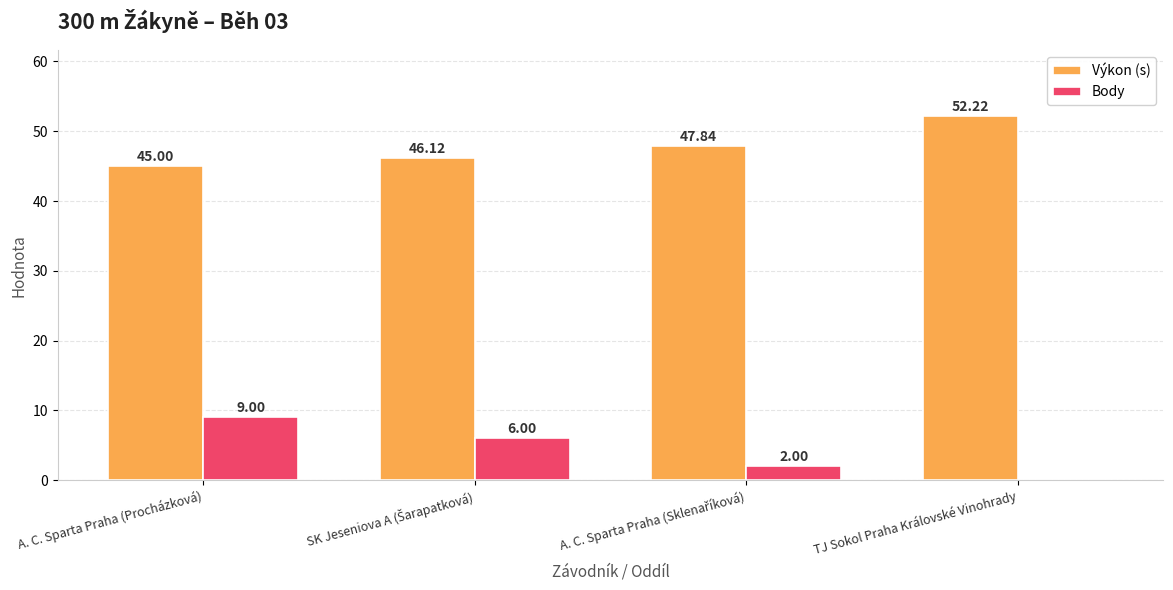

Which category has the highest value in the Výkon (s) series?

TJ Sokol Praha Královské Vinohrady